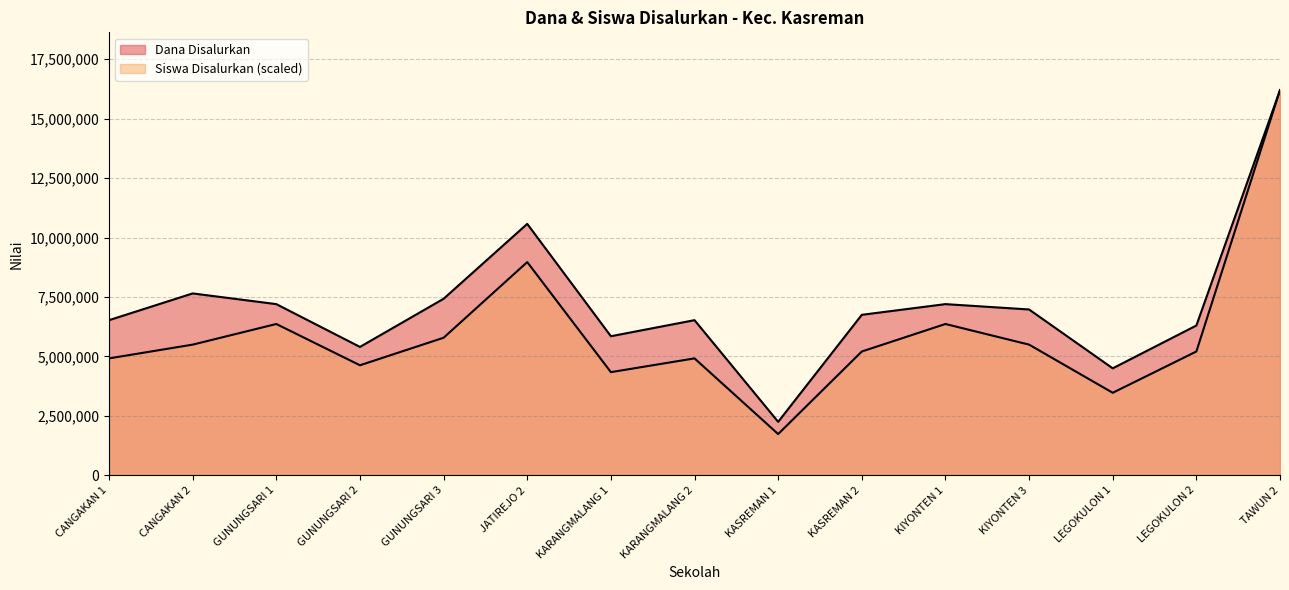

Reading left to right, extract all data points from this chart.

Dana Disalurkan: CANGAKAN 1=6525000.0	CANGAKAN 2=7650000.0	GUNUNGSARI 1=7200000.0	GUNUNGSARI 2=5400000.0	GUNUNGSARI 3=7425000.0	JATIREJO 2=10575000.0	KARANGMALANG 1=5850000.0	KARANGMALANG 2=6525000.0	KASREMAN 1=2250000.0	KASREMAN 2=6750000.0	KIYONTEN 1=7200000.0	KIYONTEN 3=6975000.0	LEGOKULON 1=4500000.0	LEGOKULON 2=6300000.0	TAWUN 2=16200000.0
Siswa Disalurkan: CANGAKAN 1=4917857.1	CANGAKAN 2=5496428.6	GUNUNGSARI 1=6364285.7	GUNUNGSARI 2=4628571.4	GUNUNGSARI 3=5785714.3	JATIREJO 2=8967857.1	KARANGMALANG 1=4339285.7	KARANGMALANG 2=4917857.1	KASREMAN 1=1735714.3	KASREMAN 2=5207142.9	KIYONTEN 1=6364285.7	KIYONTEN 3=5496428.6	LEGOKULON 1=3471428.6	LEGOKULON 2=5207142.9	TAWUN 2=16200000.0